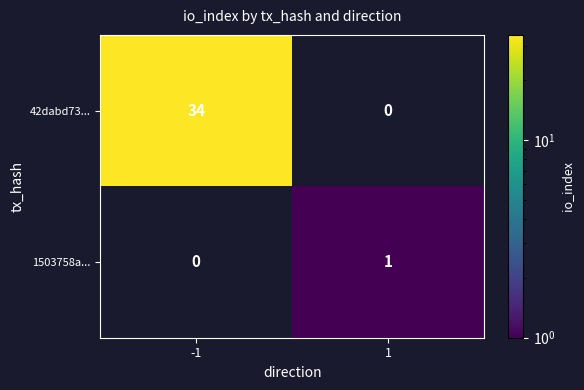

Reading left to right, list all the values displayed in this chart.

42dabd73...: 34	0
1503758a...: 0	1